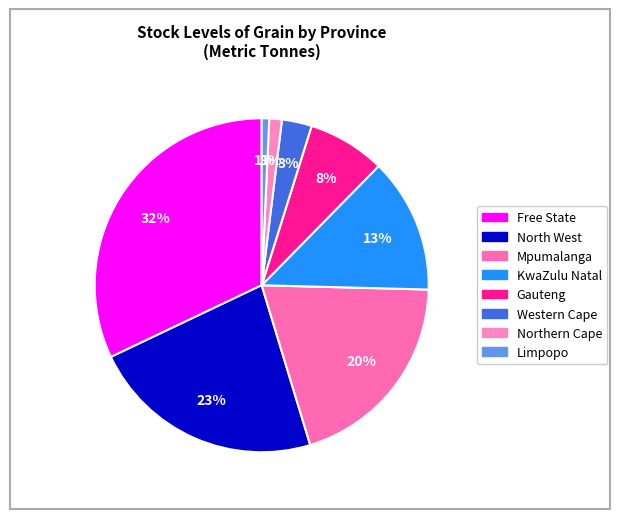

Combined, do Gauteng and Free State account for over 50%?

No